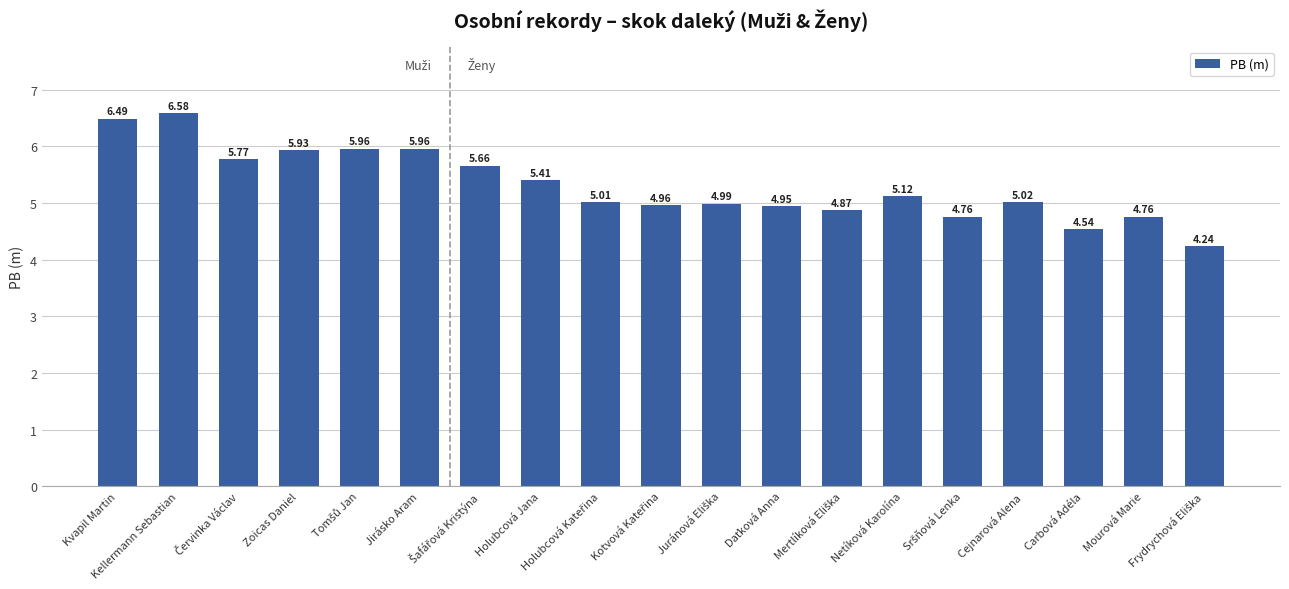

Does the chart contain any negative values?

No